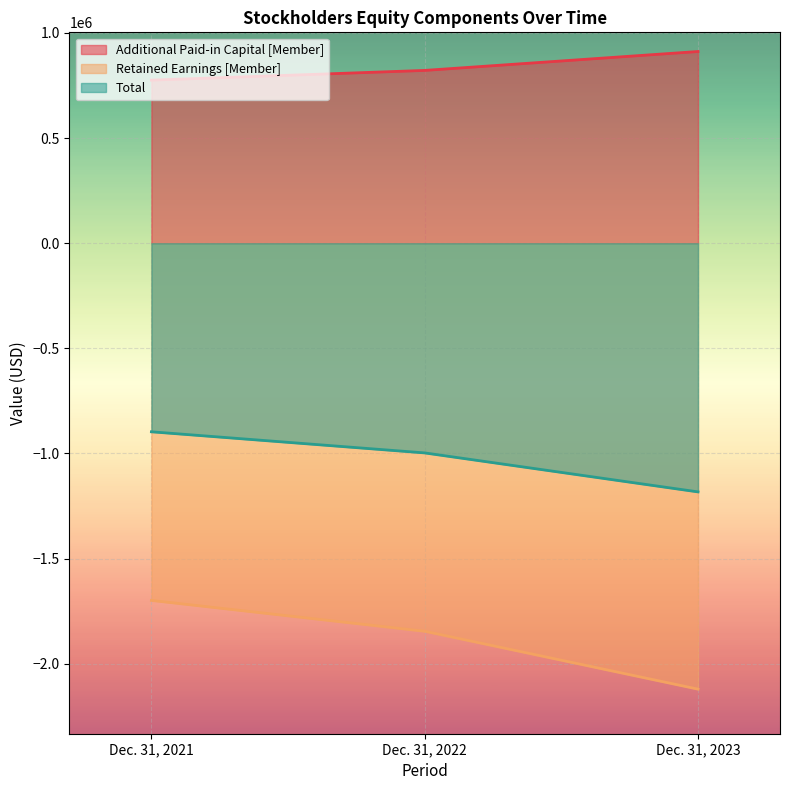

What is the difference between the maximum and minimum values in the Additional Paid-in Capital [Member] series?

136139